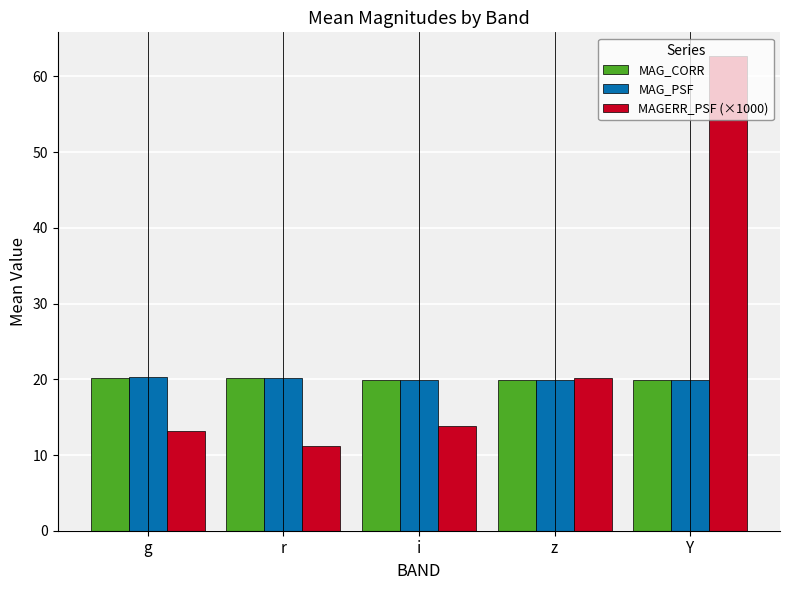

What are all the series names shown in the legend?

MAG_CORR, MAG_PSF, MAGERR_PSF (×1000)